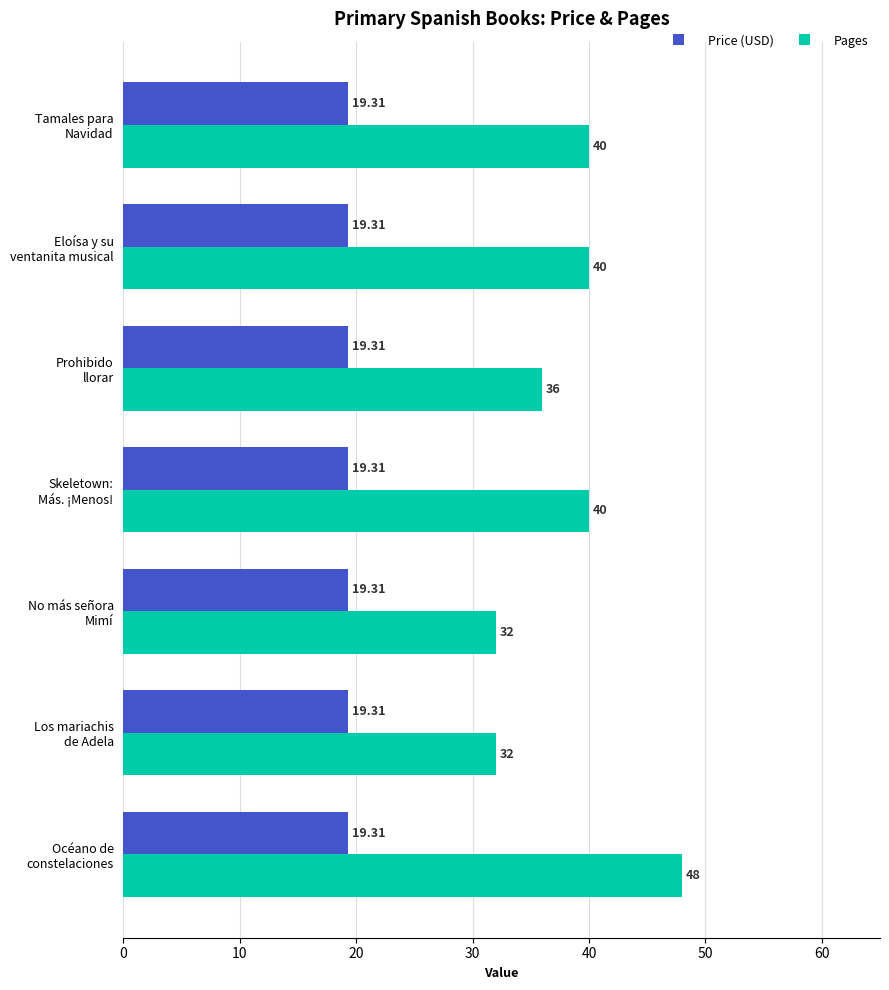

At how many categories does at least one series exceed 31?

7